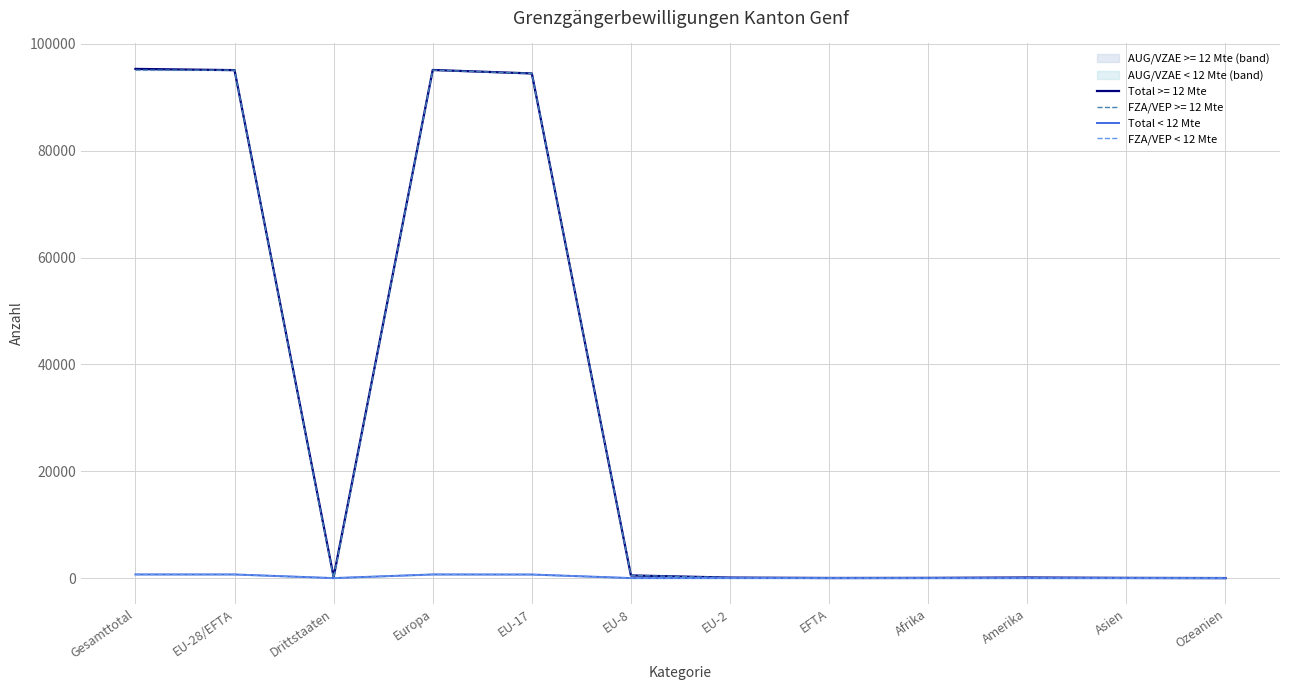

Which category has the highest value in the FZA/VEP < 12 Mte series?

Gesamttotal